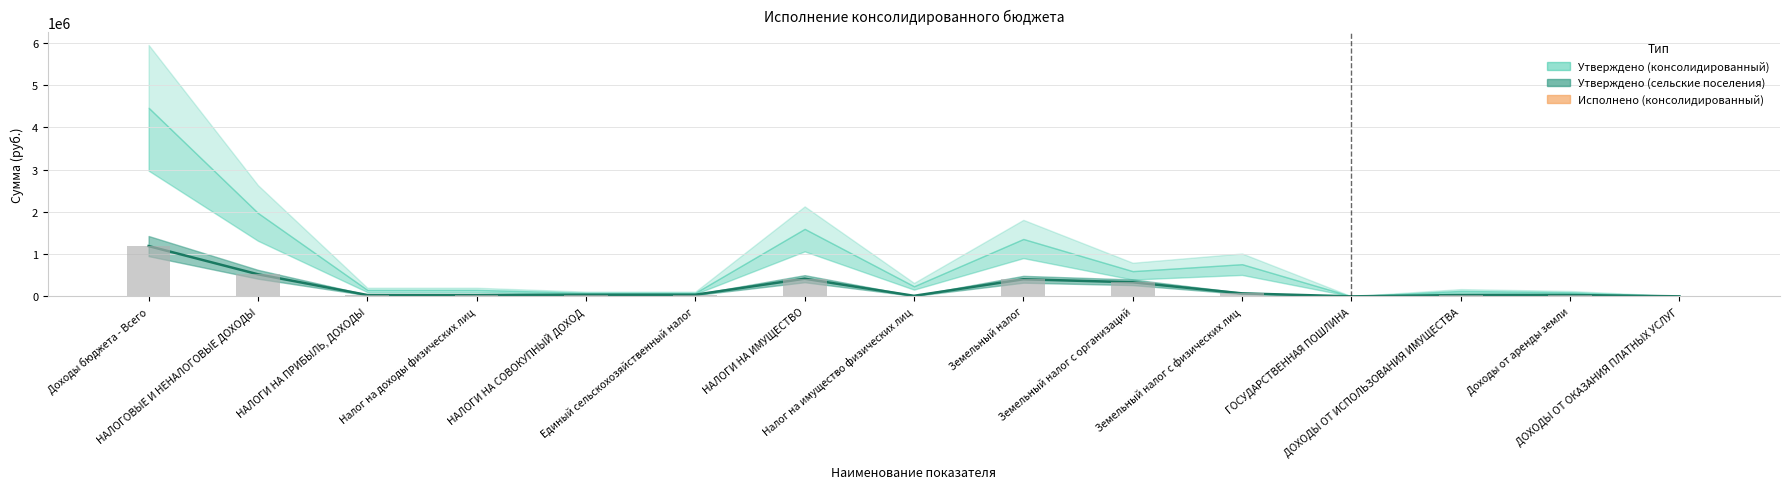

List the series in order of their peak value, highest first.

Утверждено (консолидированный), Утверждено (сельские поселения)